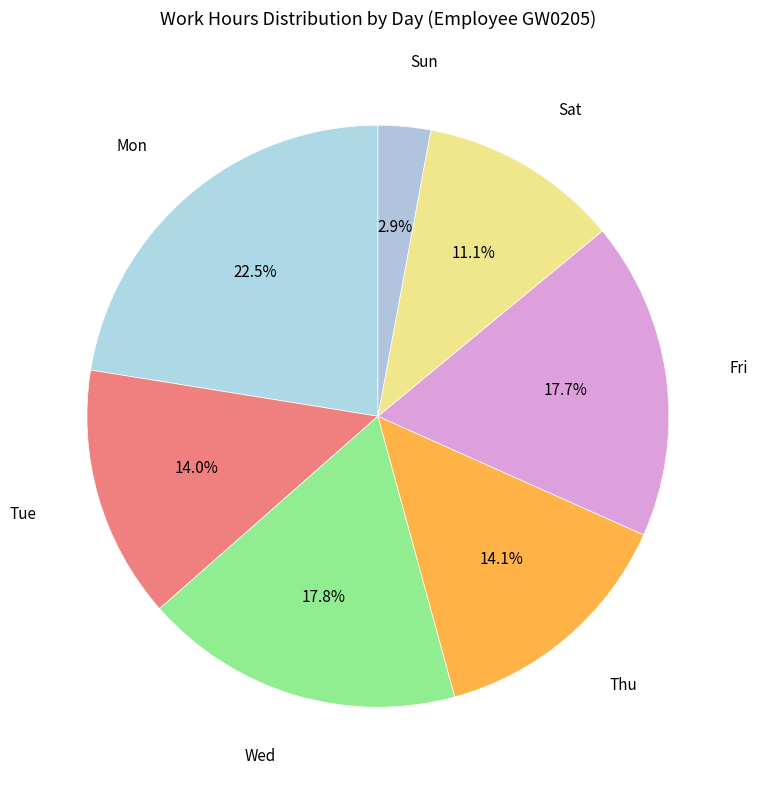

Count the number of slices in the pie.

7